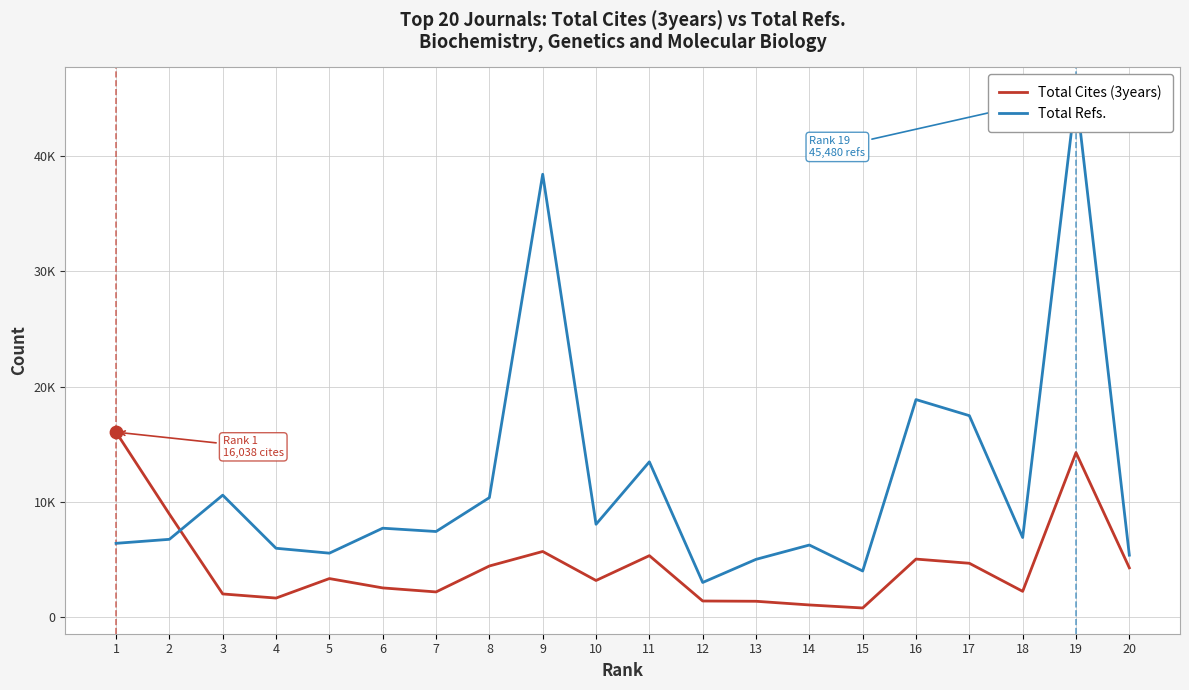

Which series reaches the maximum Y coordinate?

Total Refs.